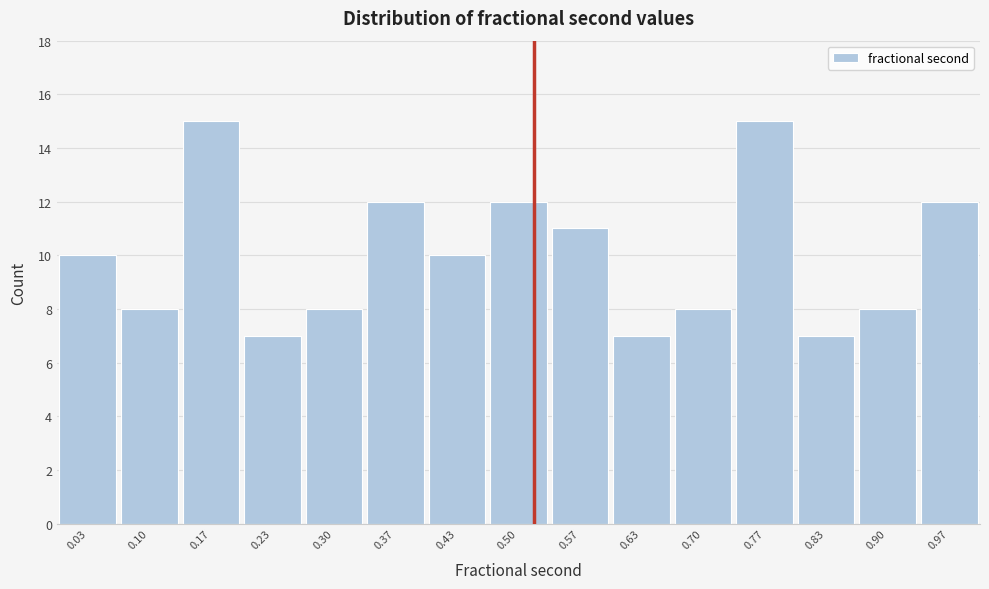

Reading left to right, transcribe this chart: for each bar, give the range it covers on the x-axis and its height. Neither the bar edges nor the heights are printed on the chart, so give them approximately, as read against the axes.

0.00 to 0.07: 10
0.07 to 0.13: 8
0.13 to 0.20: 15
0.20 to 0.27: 7
0.27 to 0.33: 8
0.33 to 0.40: 12
0.40 to 0.47: 10
0.47 to 0.53: 12
0.53 to 0.60: 11
0.60 to 0.67: 7
0.67 to 0.73: 8
0.73 to 0.80: 15
0.80 to 0.87: 7
0.87 to 0.93: 8
0.93 to 1.00: 12